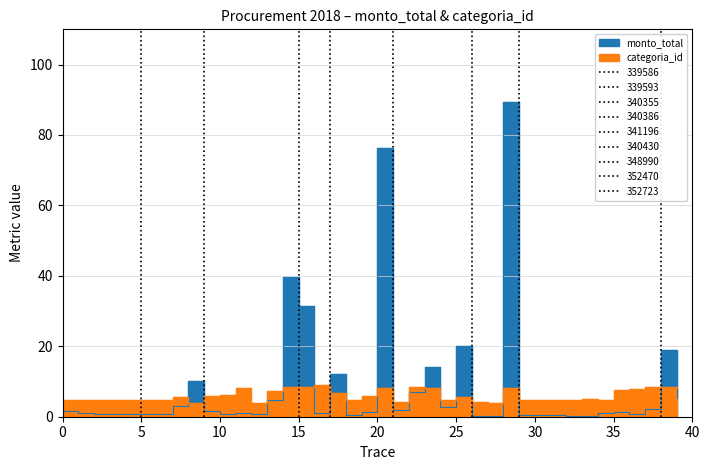

What are all the series names shown in the legend?

monto_total, categoria_id